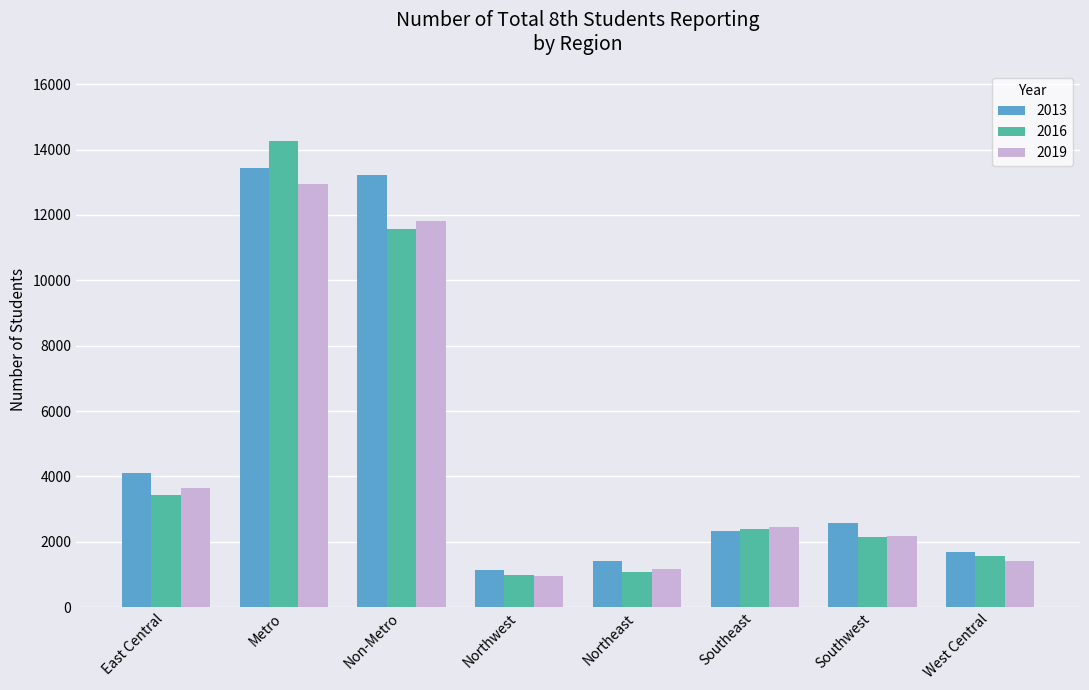

At which label does 2019 first exceed 2439?

East Central